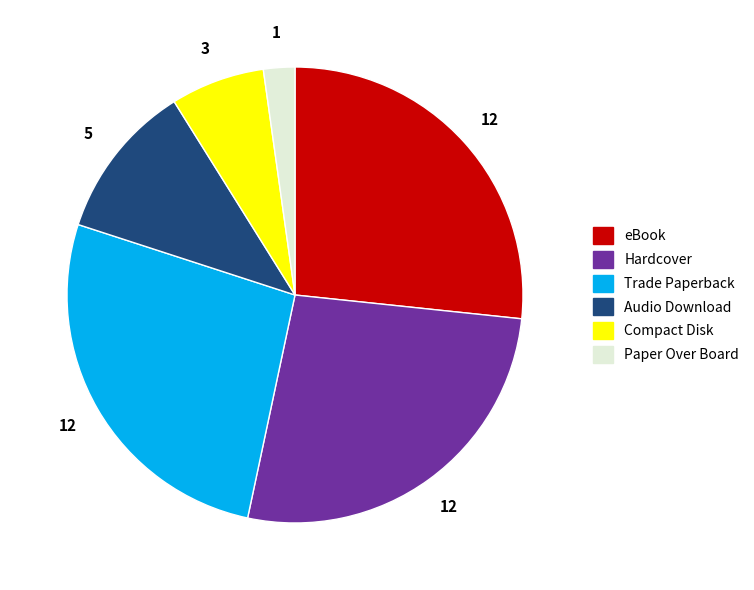

Which has a higher value, Trade Paperback or Audio Download?

Trade Paperback